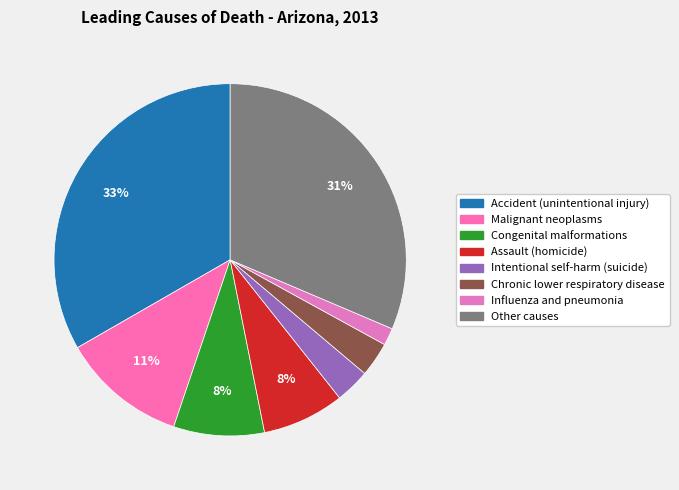

Which slice is the smallest?

Influenza and pneumonia